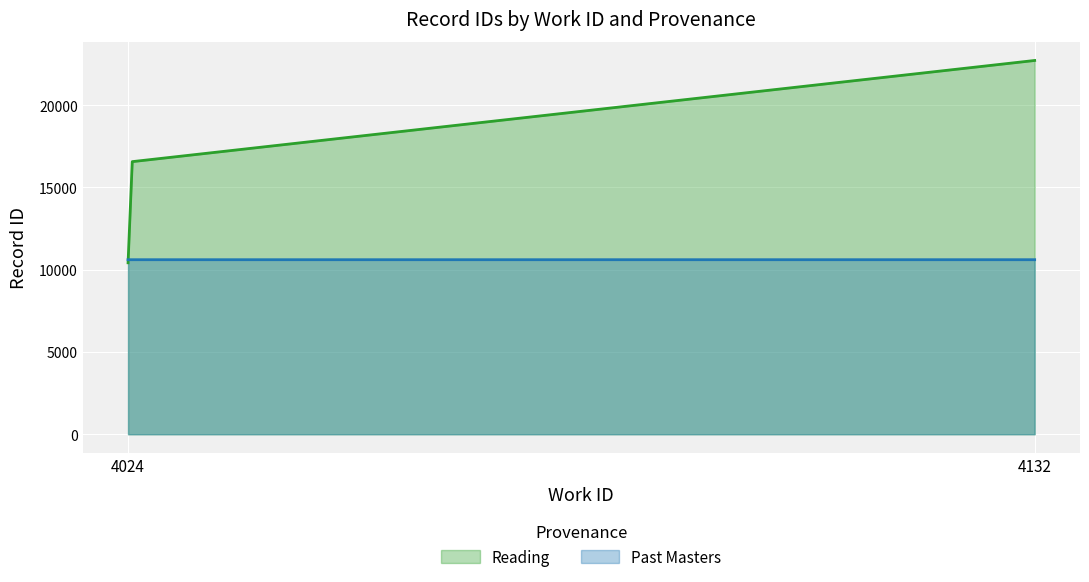

What is the spread (max minus min) of values at 4024?

187.0